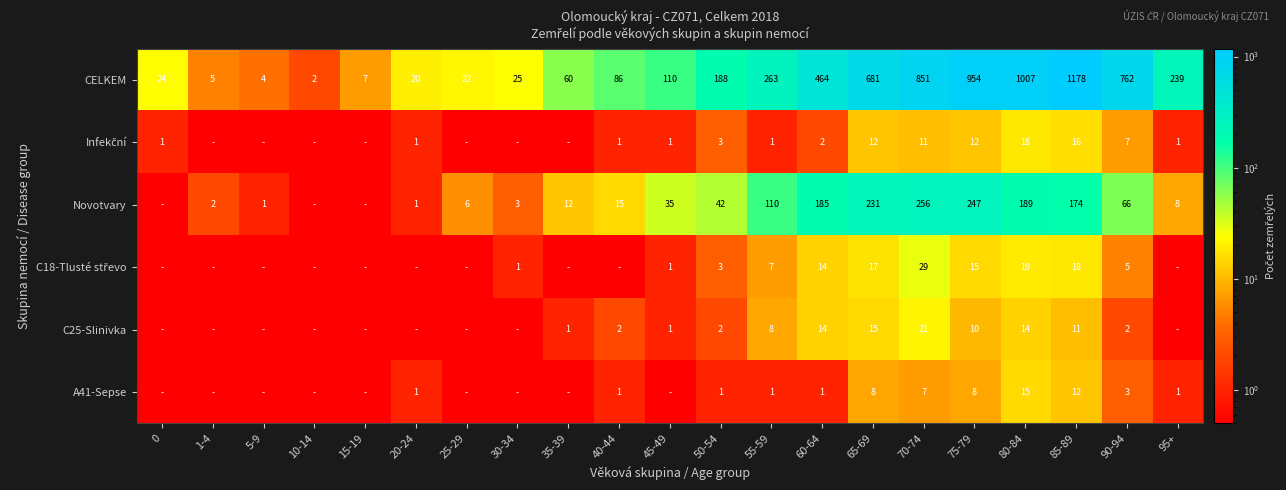

What is the sum of the Novotvary values at 35-39 and 75-79?

259.0